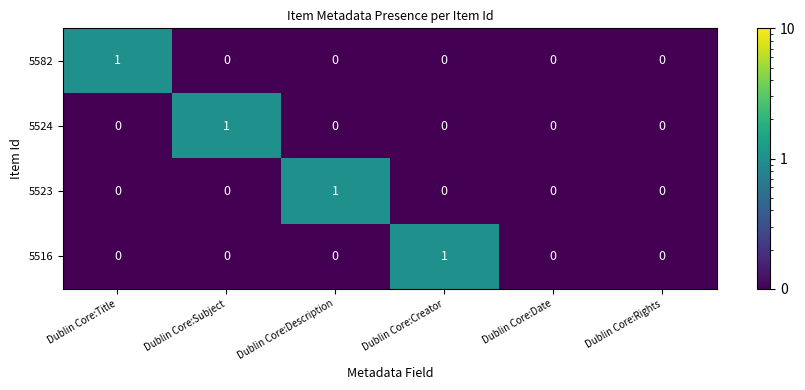

At which label does 5582 reach its peak?

Dublin Core:Title